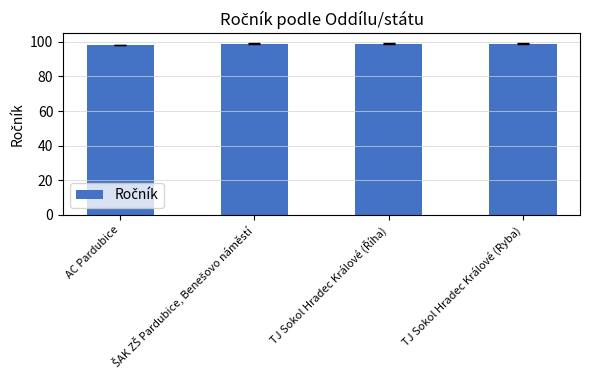

What is the average value?

99